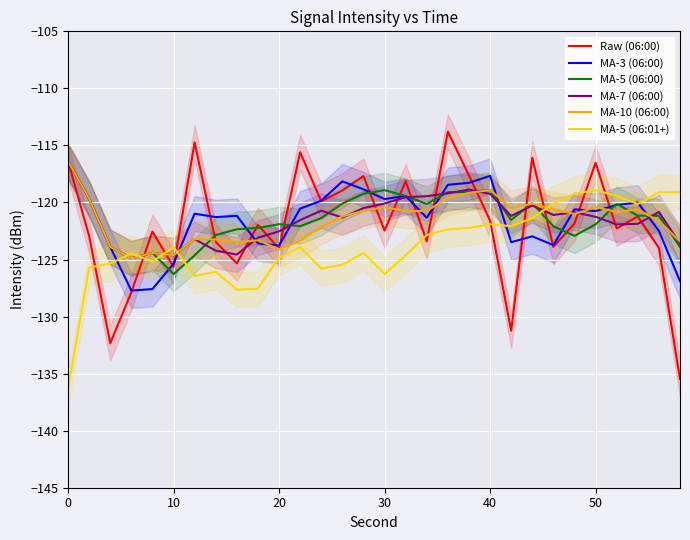

The MA-5 (06:00) series shows -179.6 at 20. True or false?

False